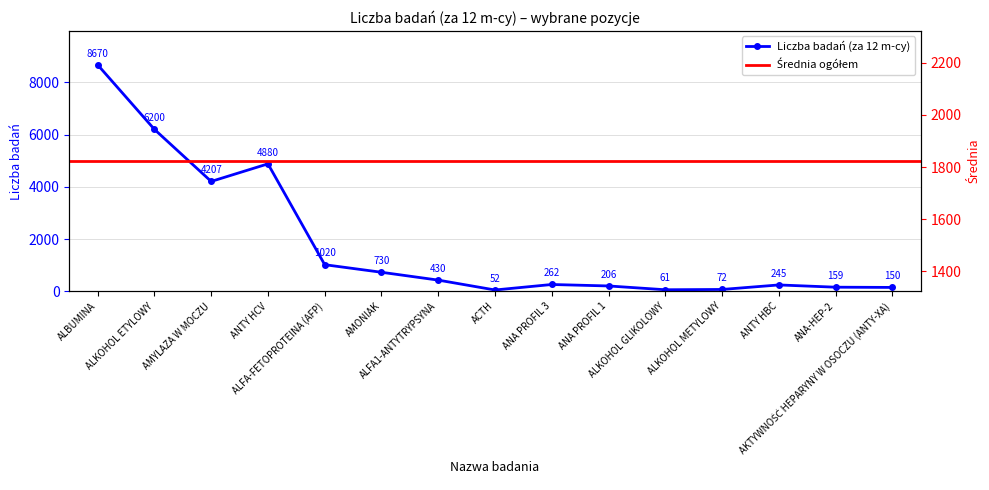

Is it true that the value at ALFA-FETOPROTEINA (AFP) is 1020?

True